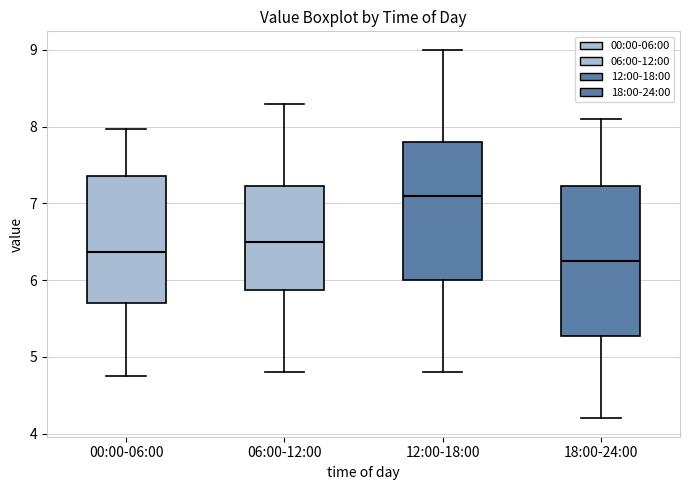

Reading left to right, transcribe this box plot: for each box, give where its median line is, the range the box spans, and where its two whiskers end, as read against the y-axis. The values are not printed on the chart, so give them approximately, as read against the axis.

00:00-06:00: median 6.4, box 5.7 to 7.4, whiskers 4.8 to 8.0
06:00-12:00: median 6.5, box 5.9 to 7.2, whiskers 4.8 to 8.3
12:00-18:00: median 7.1, box 6.0 to 7.8, whiskers 4.8 to 9.0
18:00-24:00: median 6.3, box 5.3 to 7.2, whiskers 4.2 to 8.1